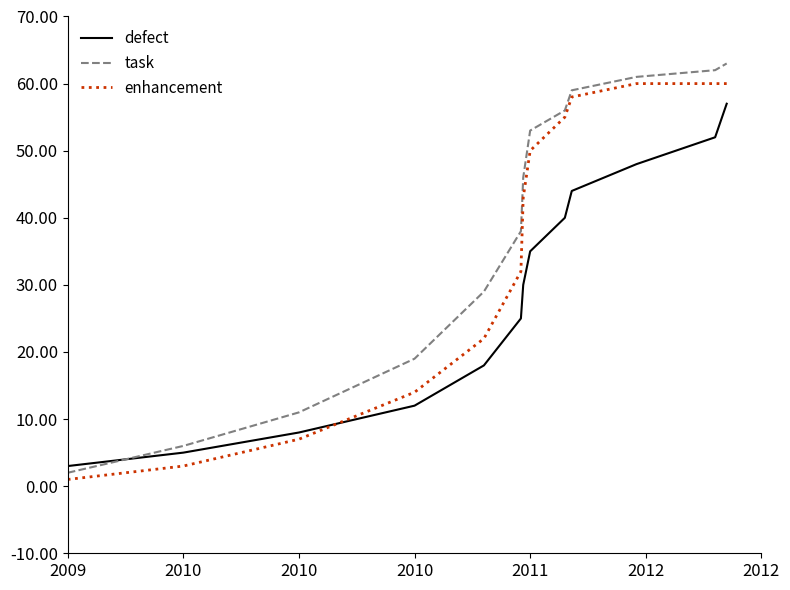

What is the highest value of the enhancement series?

60